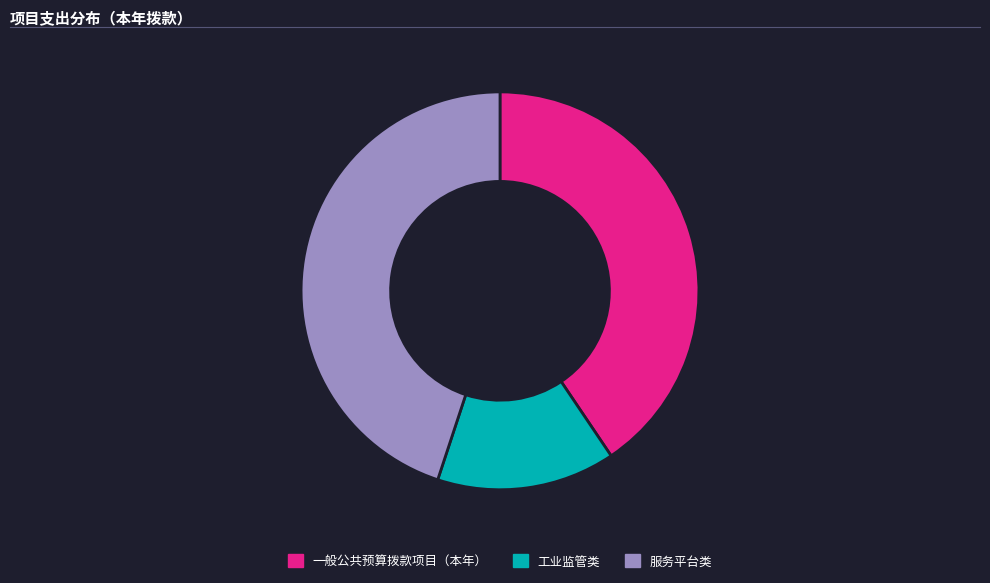

What is the smallest slice in the pie chart?

工业监管类